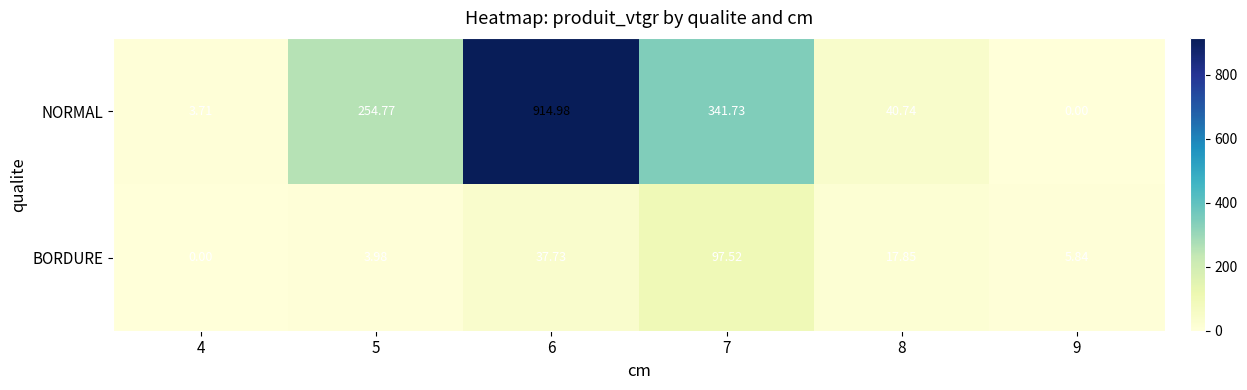

Which series changed the most between 4 and 5?

NORMAL